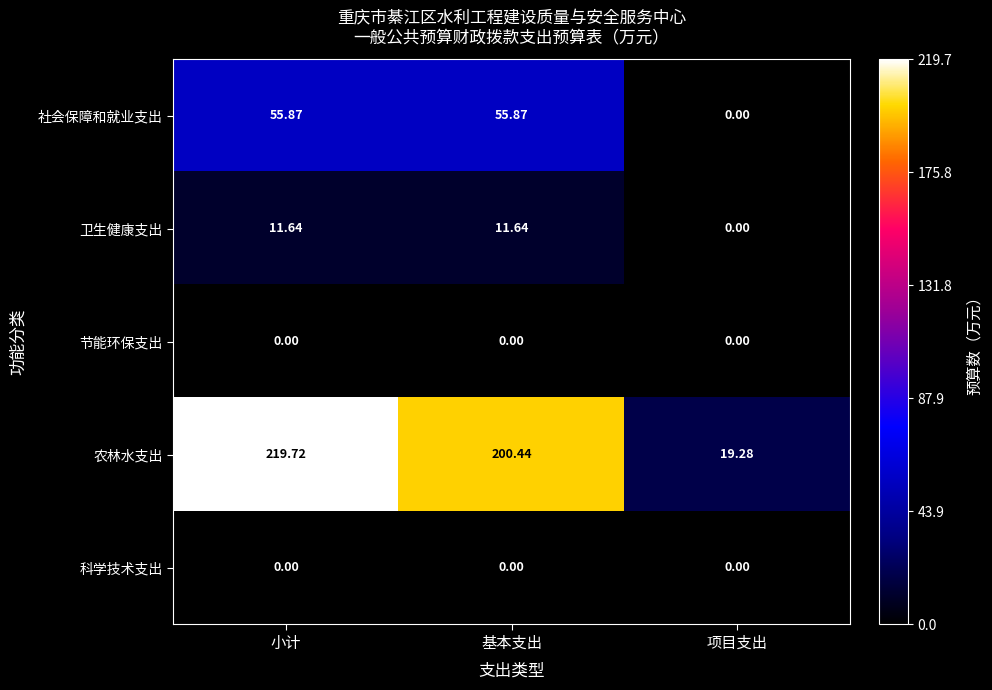

Which category has the lowest value in the 农林水支出 series?

项目支出